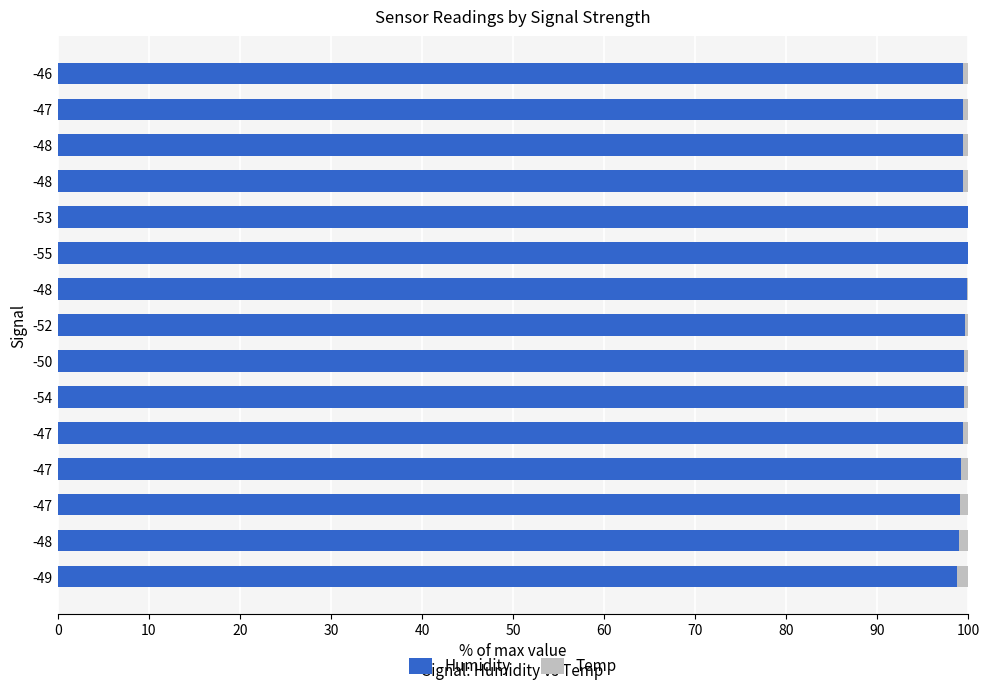

At how many categories does at least one series exceed 60?

15